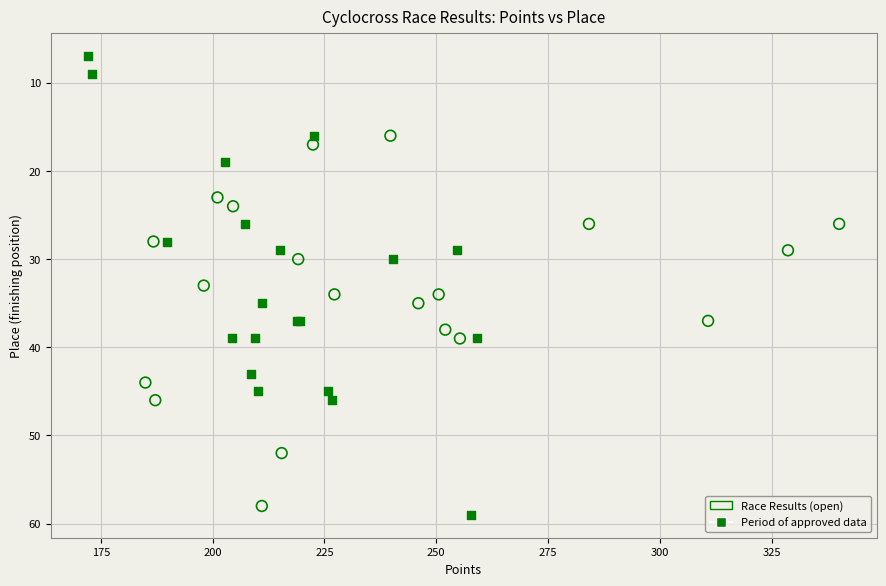

Which series has the widest spread of Y values?

Period of approved data